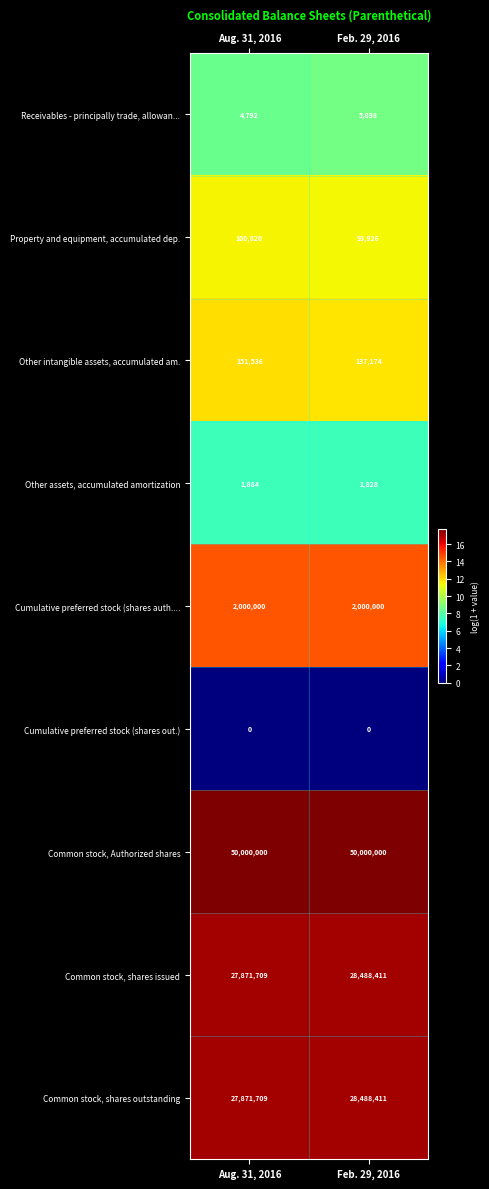

Reading right to left, list all the values displayed in this chart.

Receivables - principally trade, allowan...: 5898	4792
Property and equipment, accumulated dep.: 93926	100820
Other intangible assets, accumulated am.: 137174	151536
Other assets, accumulated amortization: 1828	1884
Cumulative preferred stock (shares auth....: 2000000	2000000
Cumulative preferred stock (shares out.): 0	0
Common stock, Authorized shares: 50000000	50000000
Common stock, shares issued: 28488411	27871709
Common stock, shares outstanding: 28488411	27871709